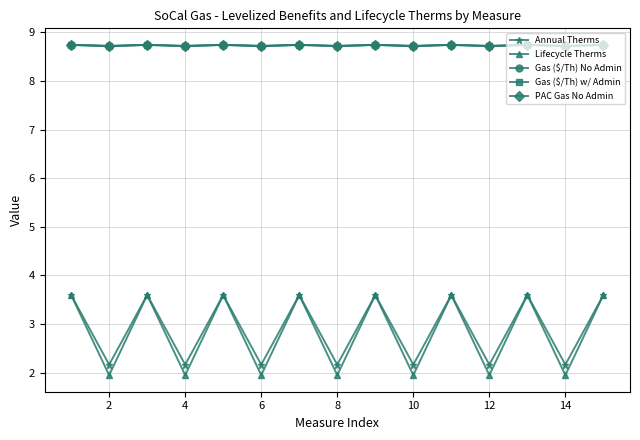

Reading right to left, transcribe all the data shown in this chart.

Annual Therms: 3.6	2.2	3.6	2.2	3.6	2.2	3.6	2.2	3.6	2.2	3.6	2.2	3.6	2.2	3.6
Lifecycle Therms: 3.6	2.0	3.6	2.0	3.6	2.0	3.6	2.0	3.6	2.0	3.6	2.0	3.6	2.0	3.6
Gas ($/Th) No Admin: 8.7	8.7	8.7	8.7	8.7	8.7	8.7	8.7	8.7	8.7	8.7	8.7	8.7	8.7	8.7
Gas ($/Th) w/ Admin: 8.7	8.7	8.7	8.7	8.7	8.7	8.7	8.7	8.7	8.7	8.7	8.7	8.7	8.7	8.7
PAC Gas No Admin: 8.7	8.7	8.7	8.7	8.7	8.7	8.7	8.7	8.7	8.7	8.7	8.7	8.7	8.7	8.7